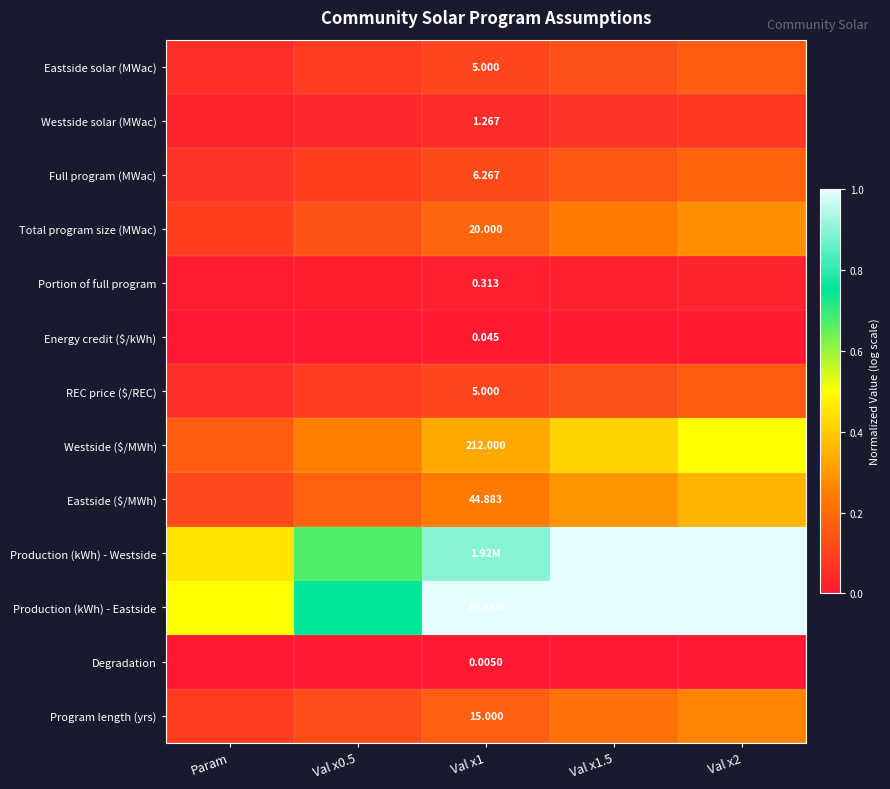

Which series has the widest spread of values?

Production (kWh) - Westside